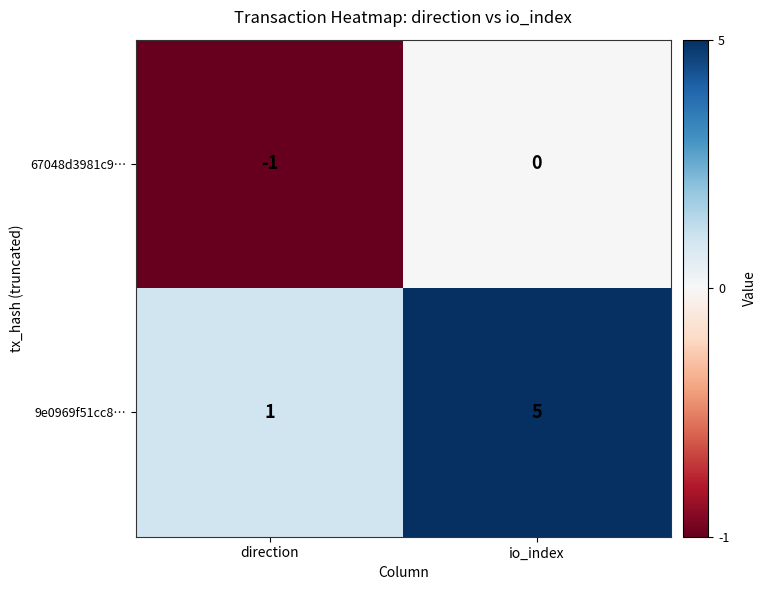

Which series has the widest spread of values?

9e0969f51cc8…